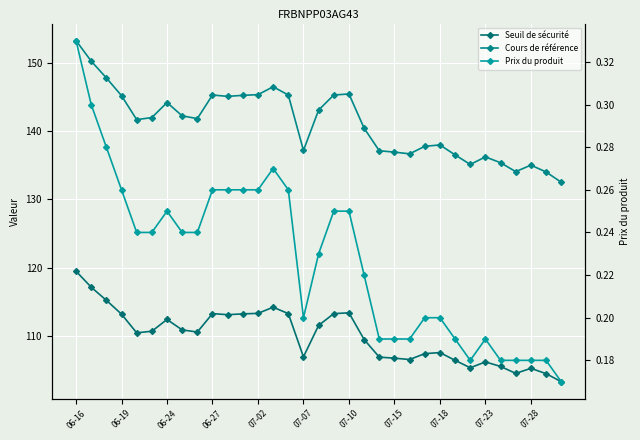

Is this an area chart (filled region under the line)?

No